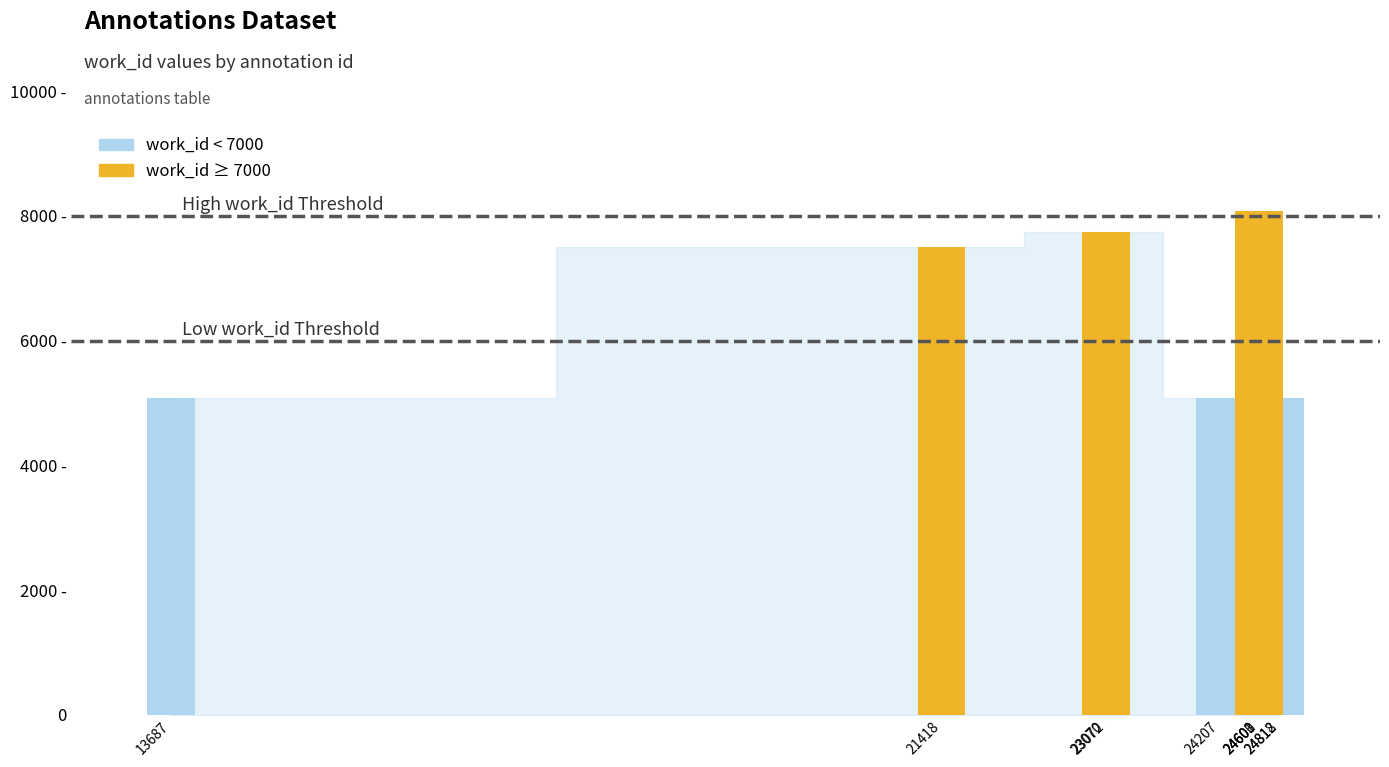

At which category does the chart reach its minimum across all series?

13687